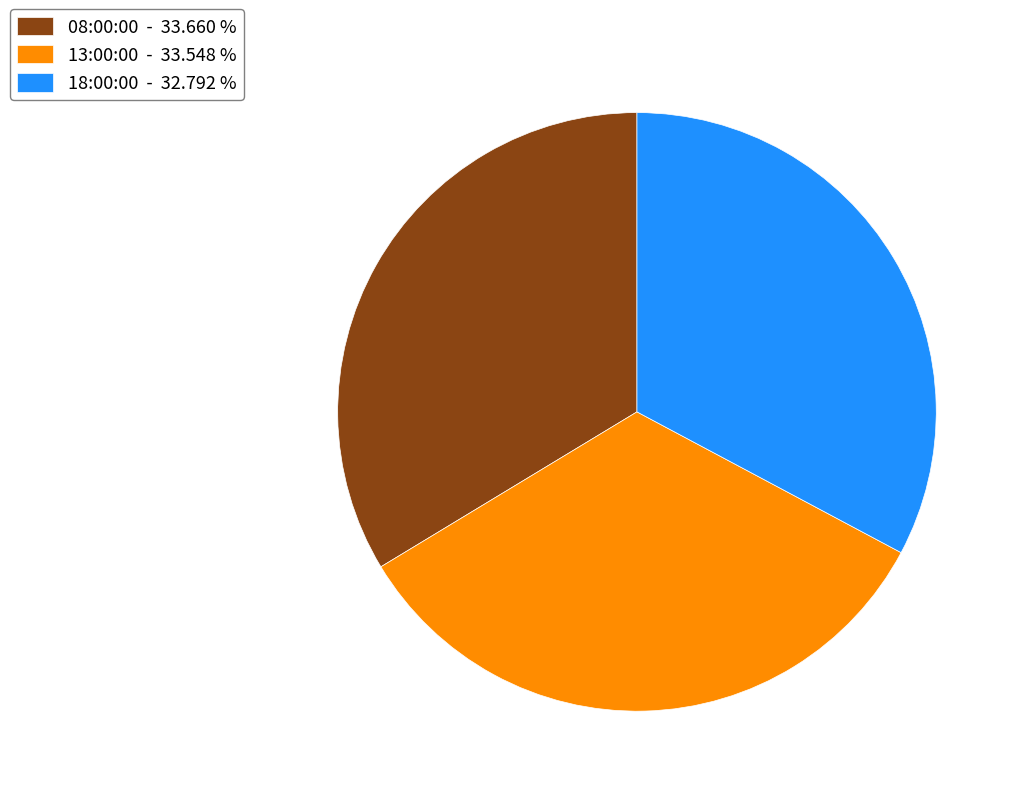

Does 13:00:00 - 33.548 % account for over 50% of the chart?

No